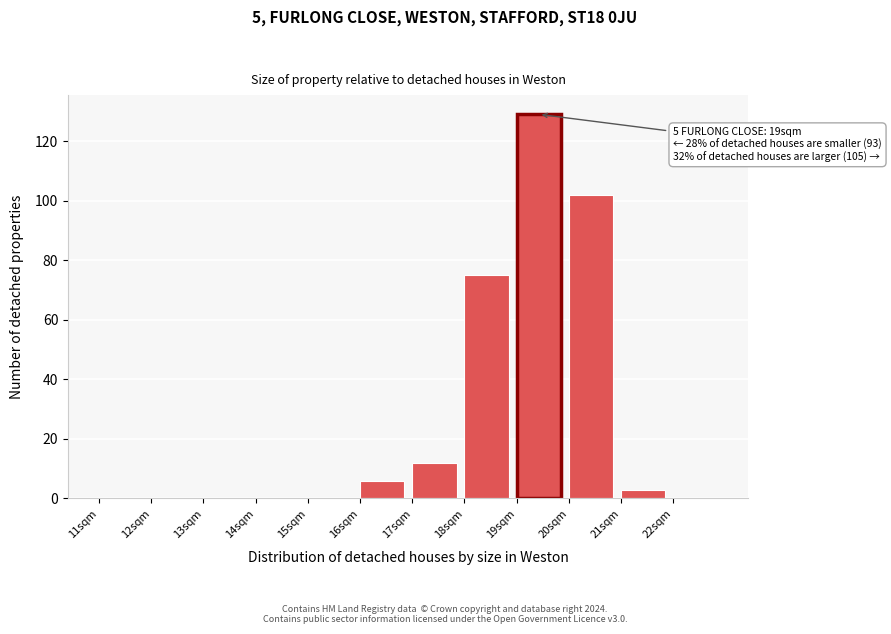

Over which range of the x-axis is the bar tallest?

19 to 20